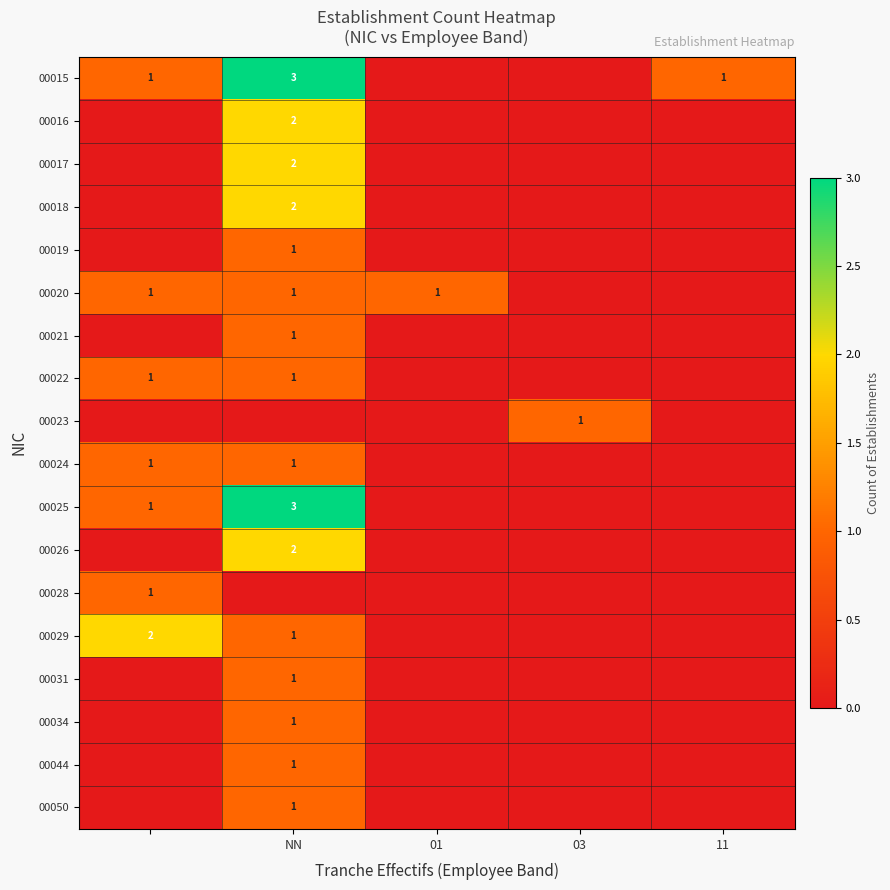

Is it true that 00034 equals 0 at NN?

False